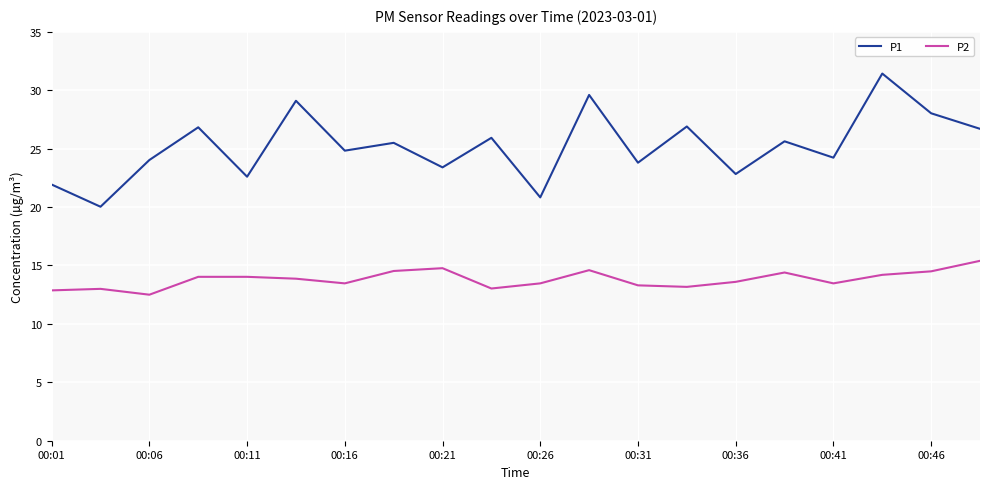

Rank the series by their maximum value, from highest to lowest.

P1, P2